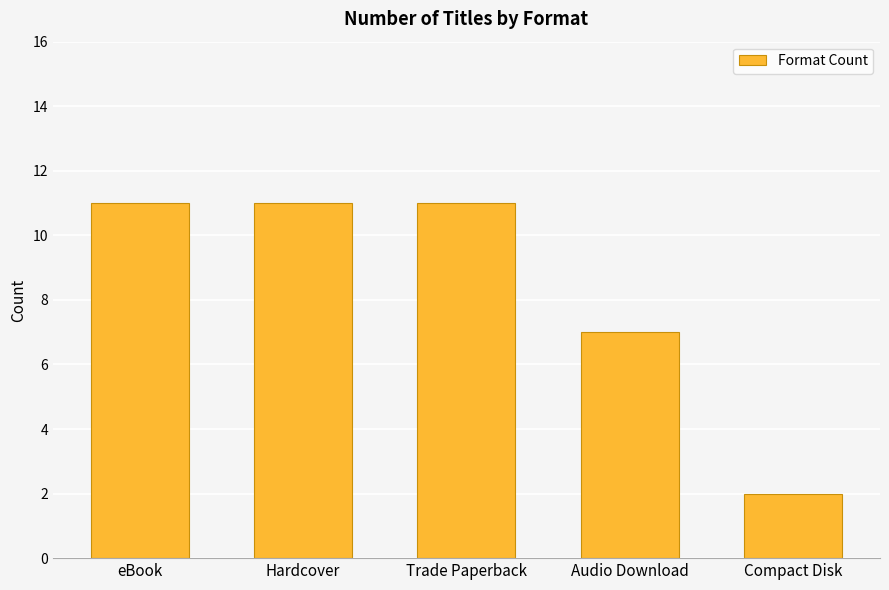

Count the number of data series in this chart.

1